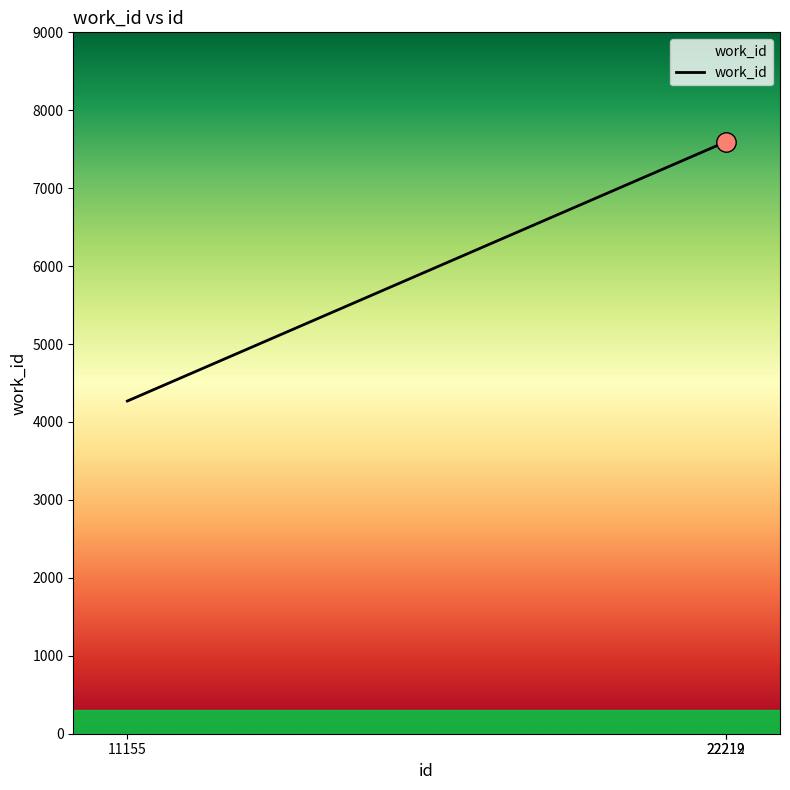

Reading left to right, transcribe all the data shown in this chart.

11155=4269	22212=7593	22219=7593